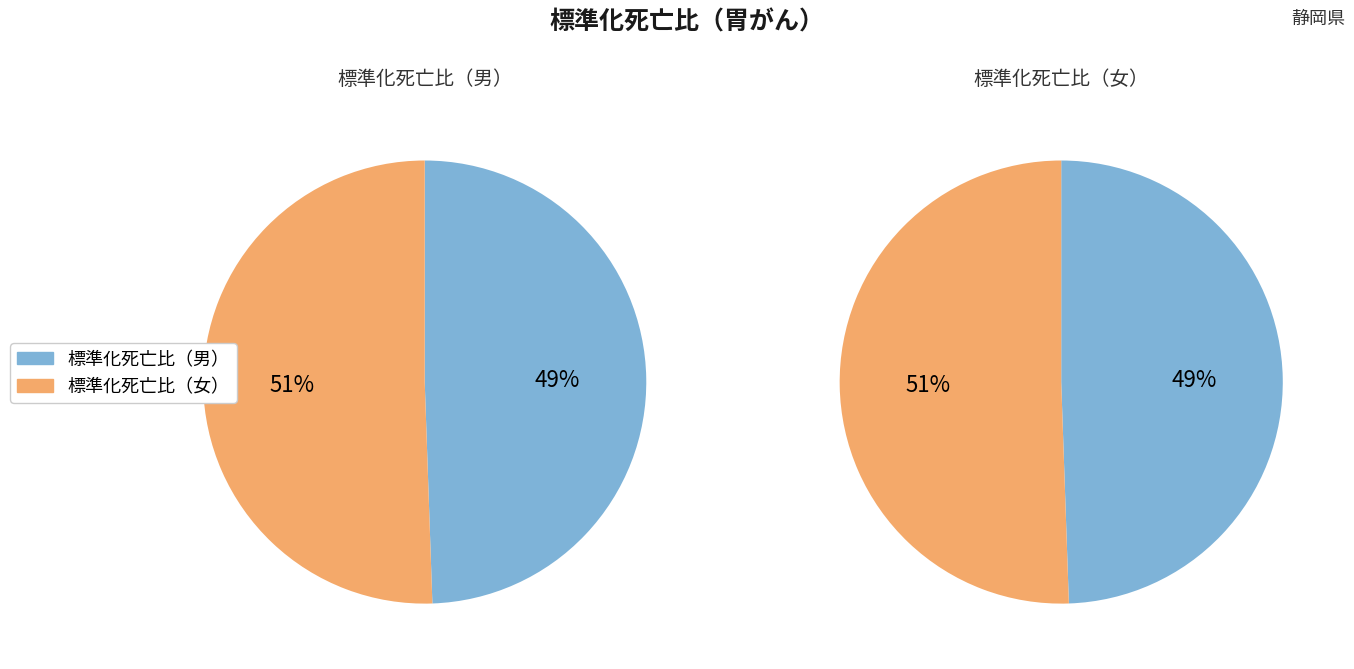

Rank the series at 駿東田方 from lowest to highest value.

標準化死亡比（男）, 標準化死亡比（女）